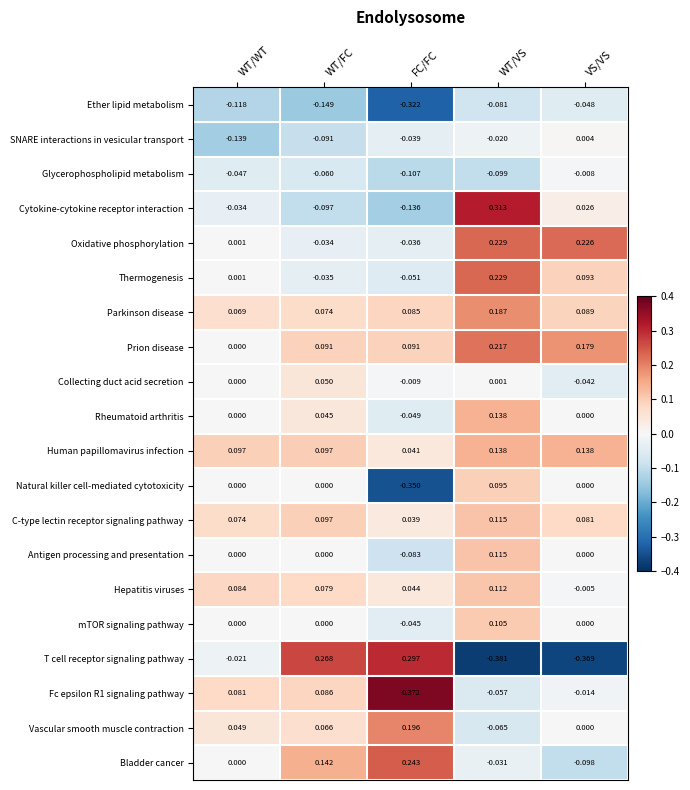

Between WT/WT and WT/FC, which series saw the biggest shift?

T cell receptor signaling pathway